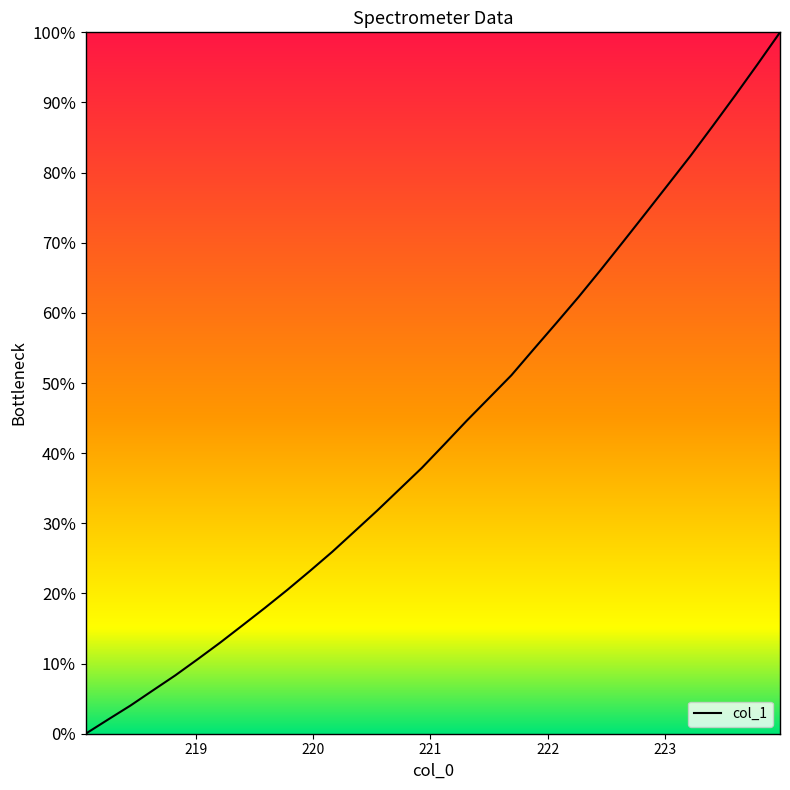

What is the difference between the maximum and minimum values?

100.0